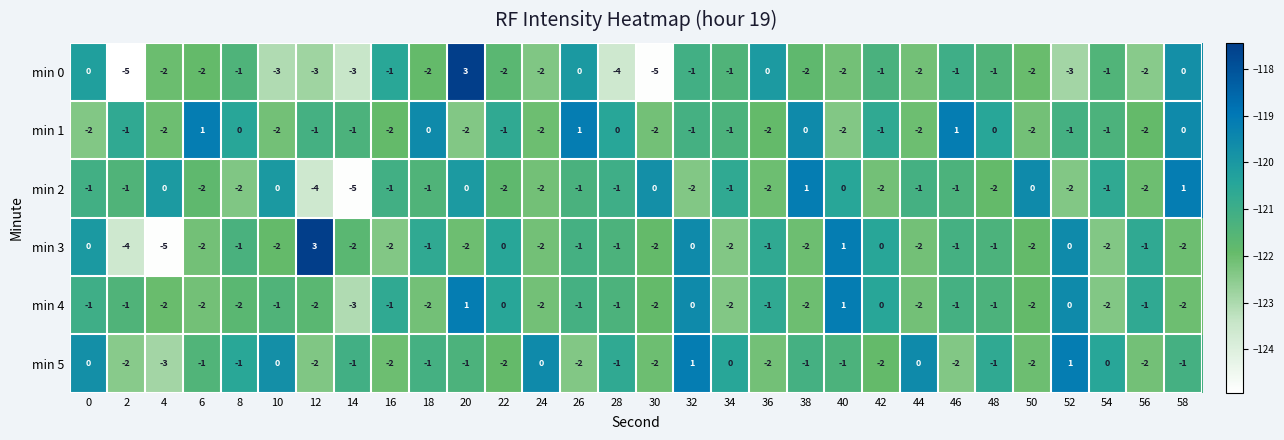

Is the value of min 4 at 36 greater than the value of min 5 at 12?

Yes